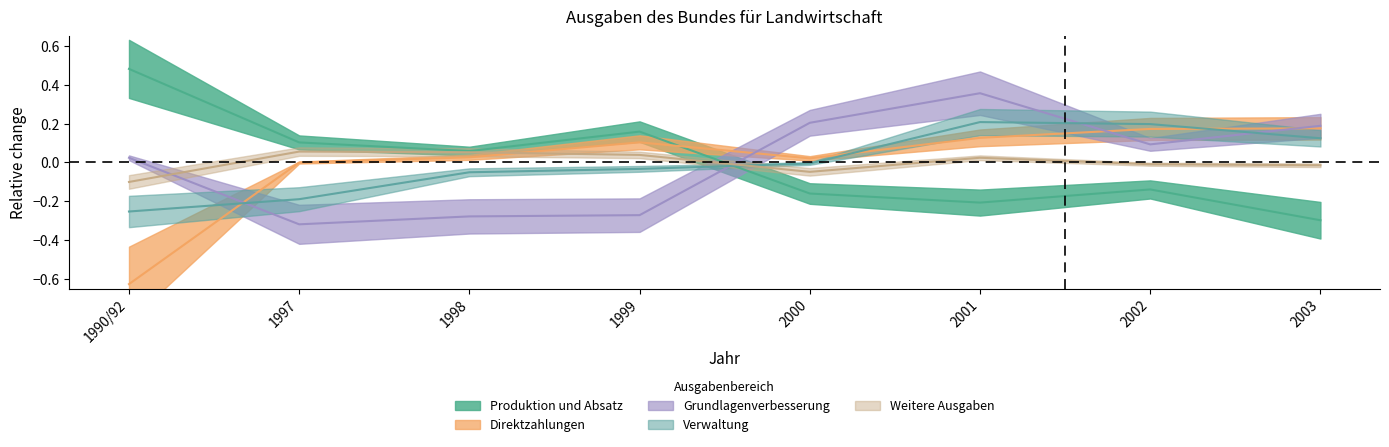

Rank the categories by Weitere Ausgaben value from lowest to highest.

1990/92, 2000, 2003, 2002, 2001, 1999, 1998, 1997